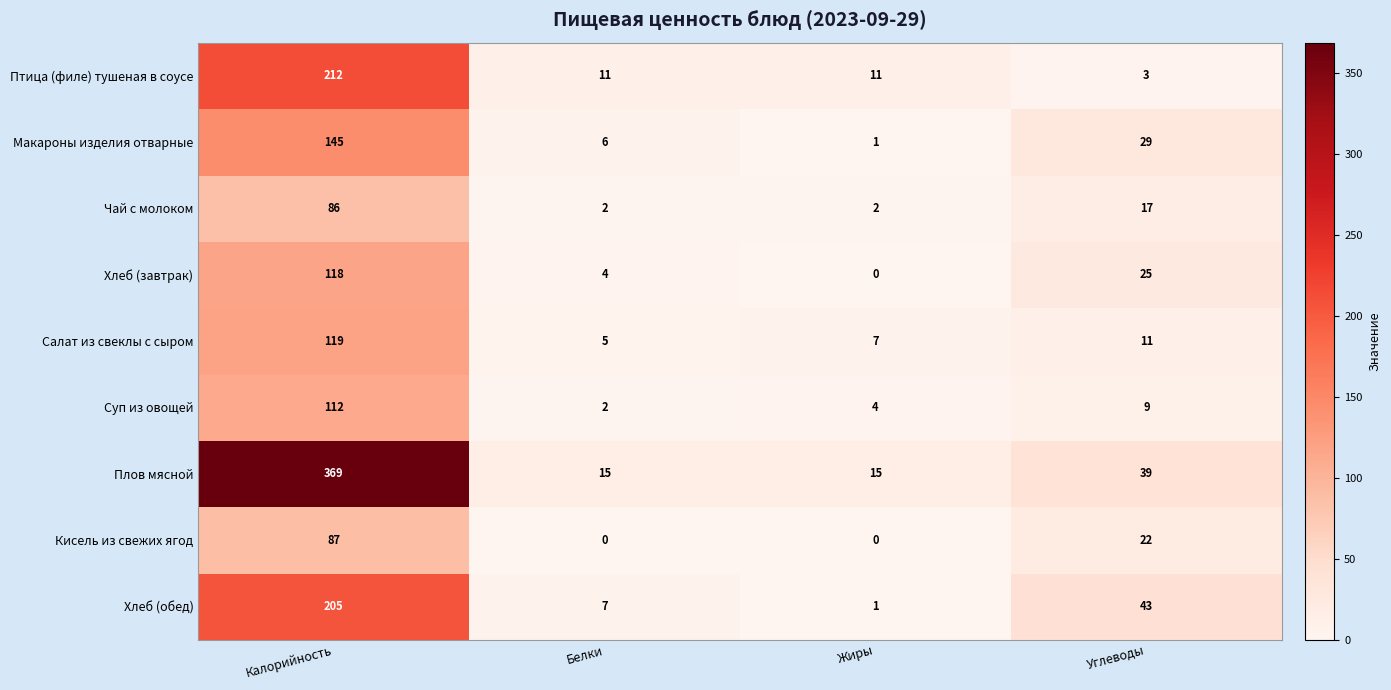

Which label corresponds to the largest value in the chart?

Калорийность